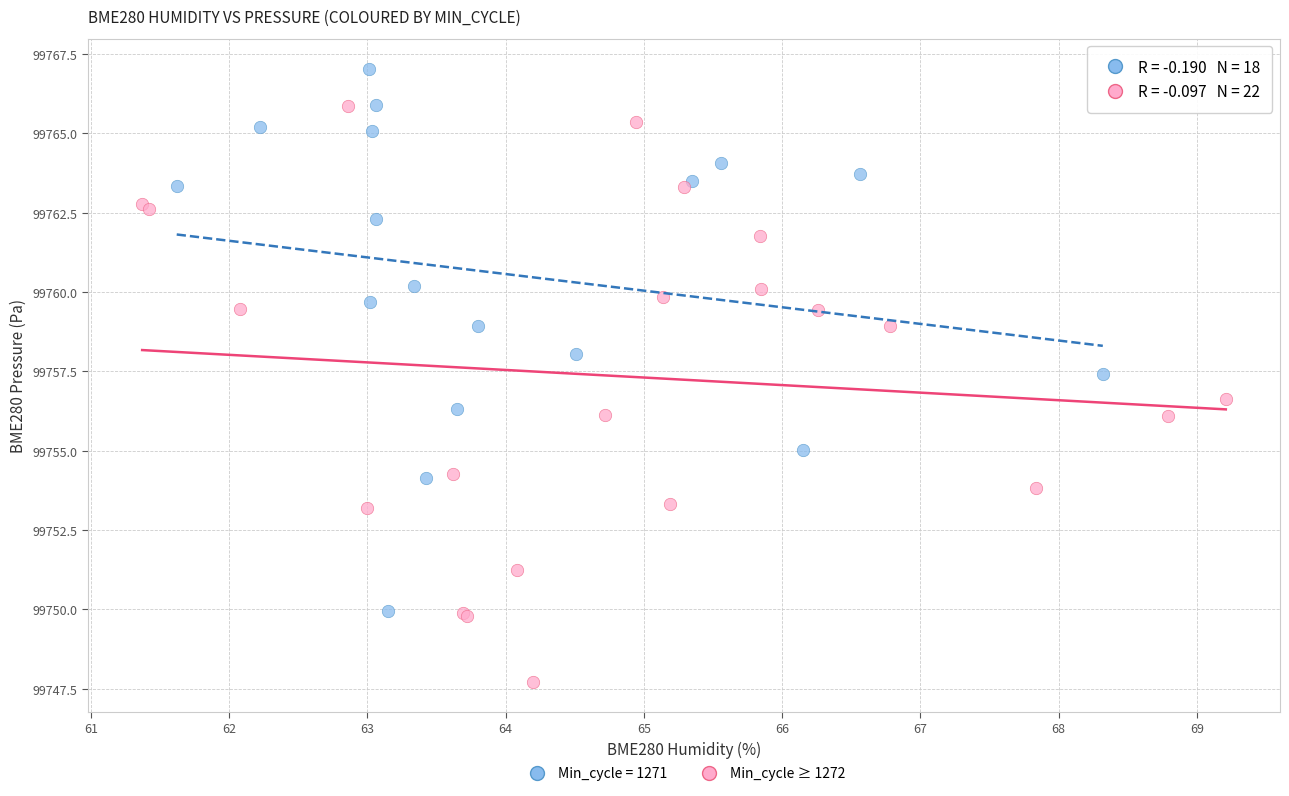

Which series contains the highest Y value?

Min_cycle = 1271